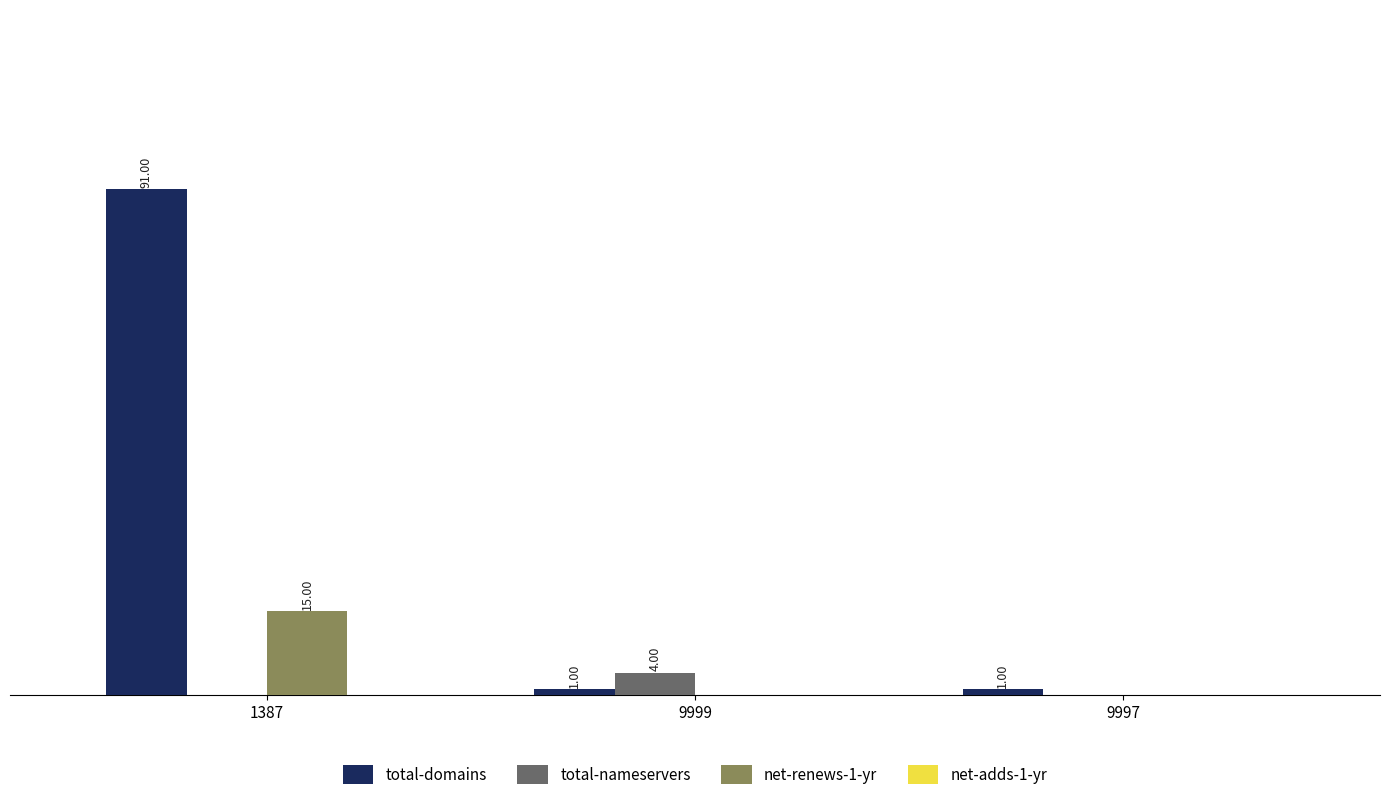

Between 1387 and 9997, which series saw the biggest shift?

total-domains